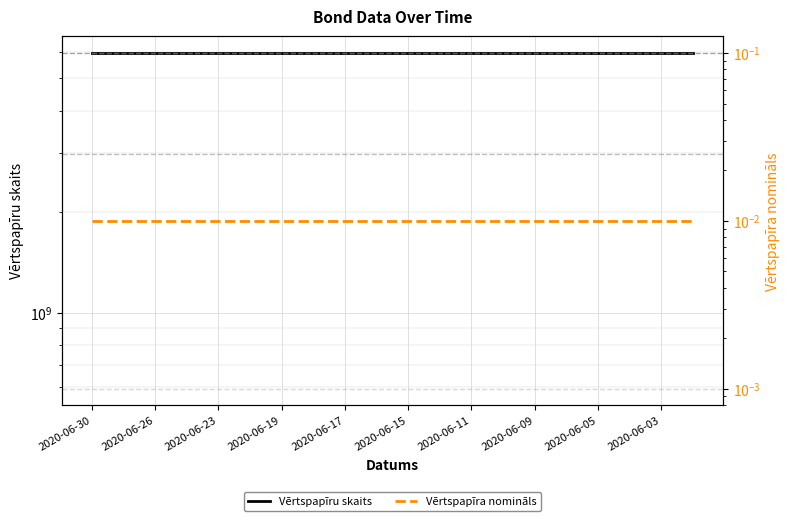

At which category is the sum across all series the highest?

2020-06-30